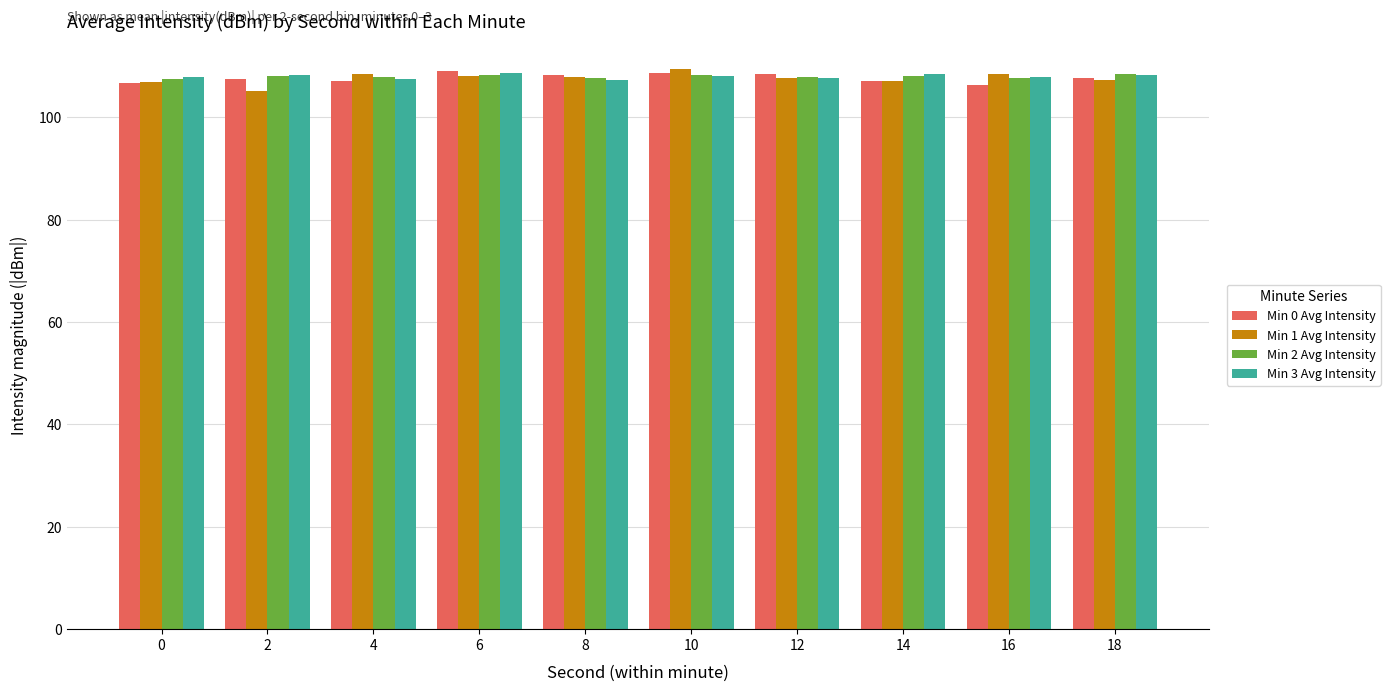

How many series are shown in this chart?

4